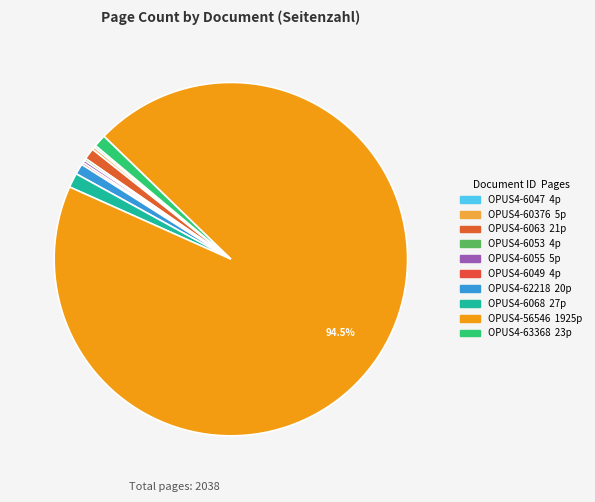

What is the smallest slice in the pie chart?

OPUS4-6047